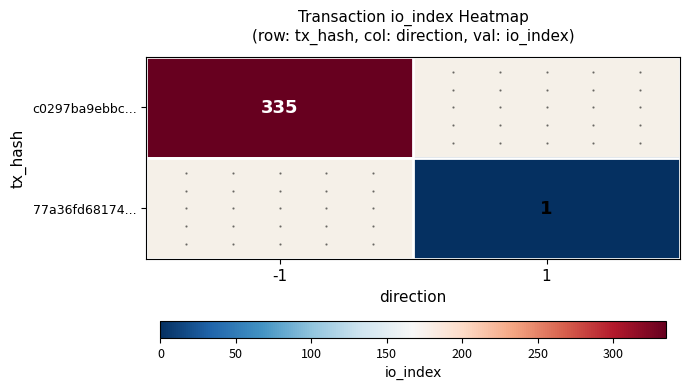

The c0297ba9ebbc... series shows 560.0 at -1. True or false?

False